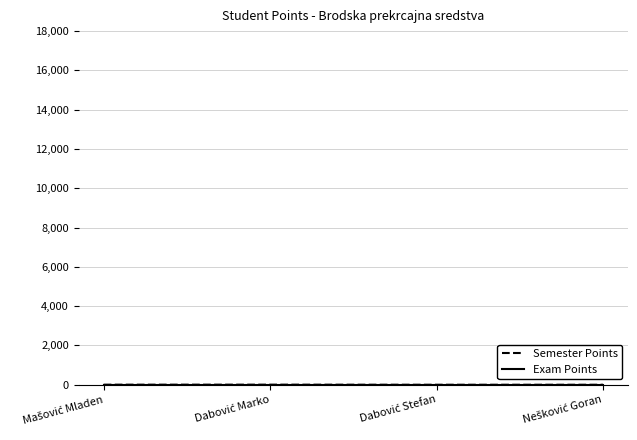

Which has a higher value, Mašović Mladen or Dabović Stefan?

Mašović Mladen